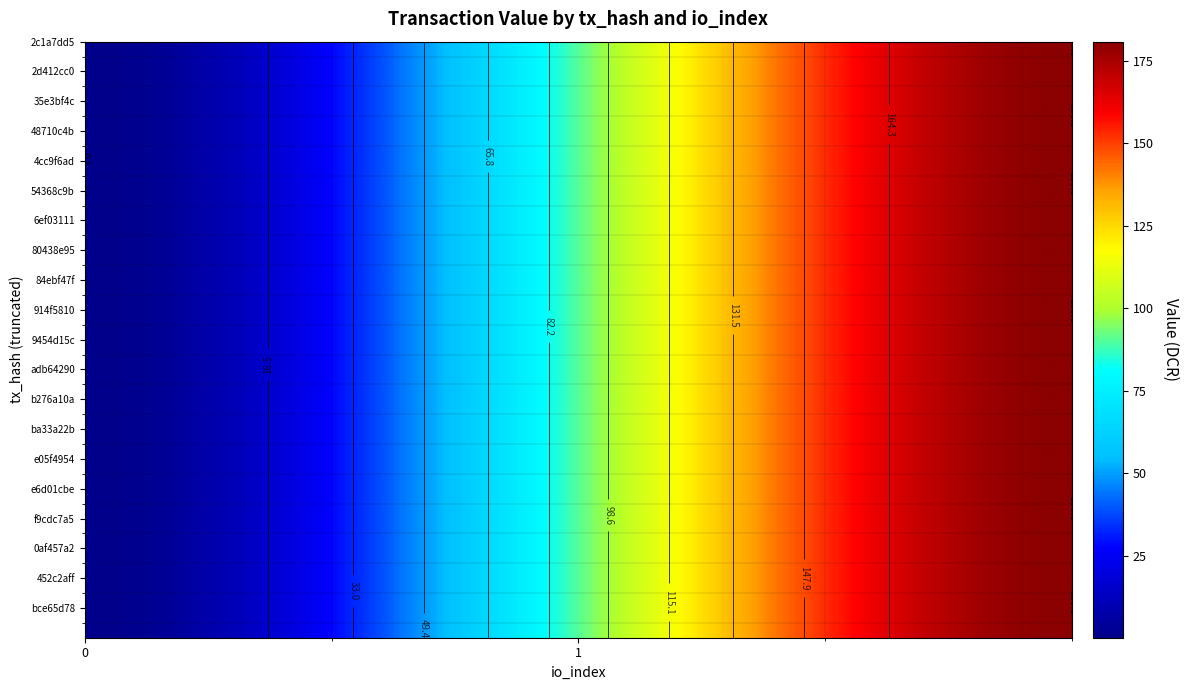

What is the difference between the maximum and minimum values in the e6d01cbe series?

181.8